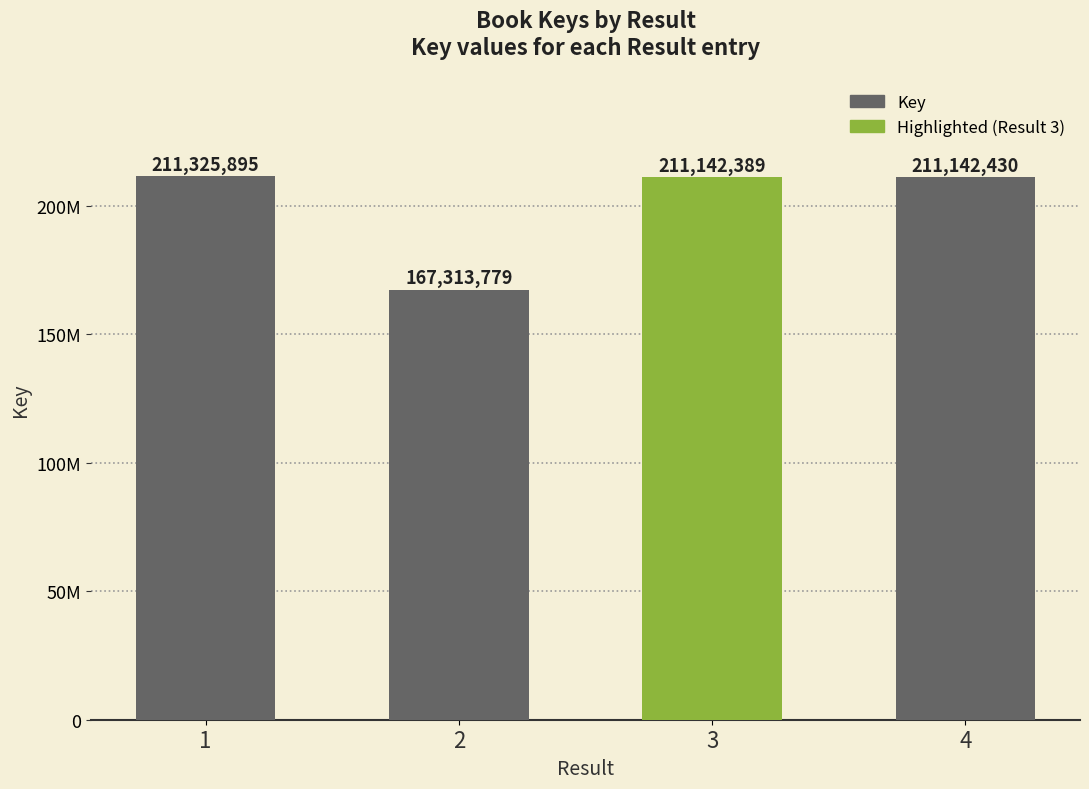

Does the chart contain any negative values?

No